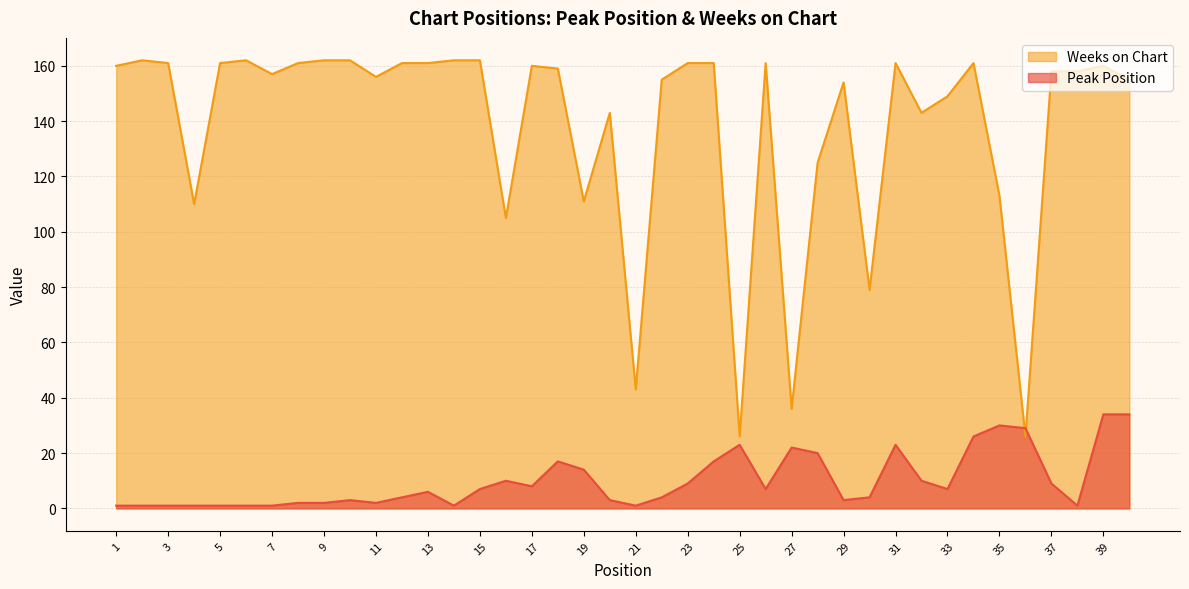

Reading left to right, what are all the values shown in this chart?

Peak Position: 1	1	1	1	1	1	1	2	2	3	2	4	6	1	7	10	8	17	14	3	1	4	9	17	23	7	22	20	3	4	23	10	7	26	30	29	9	1	34	34
Weeks on Chart: 160	162	161	110	161	162	157	161	162	162	156	161	161	162	162	105	160	159	111	143	43	155	161	161	26	161	36	125	154	79	161	143	149	161	113	26	158	158	160	155